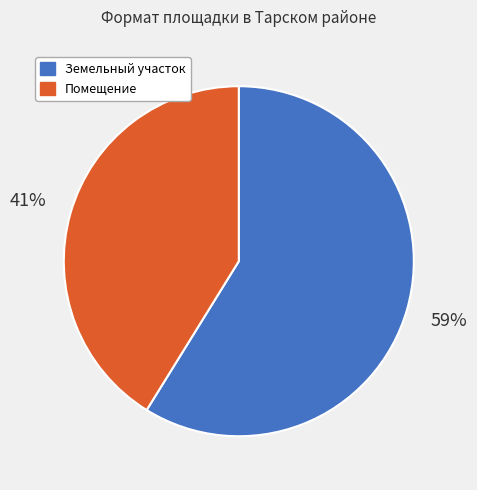

Which category accounts for the majority?

Земельный участок